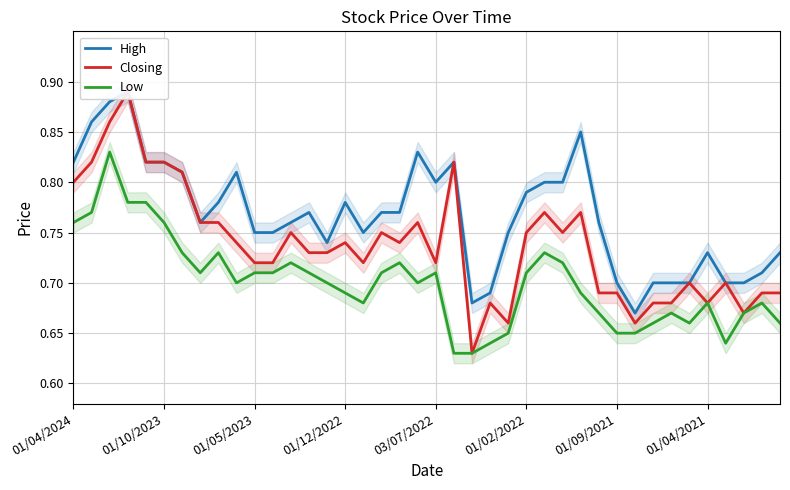

Does the chart have visible grid lines?

Yes